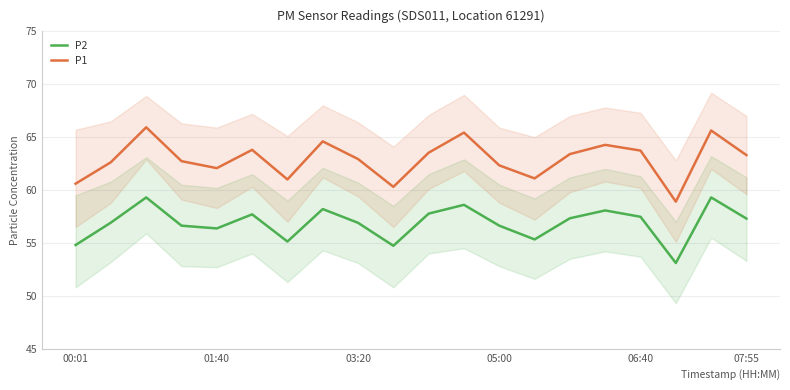

Which has a higher value, 17 or 6?

6